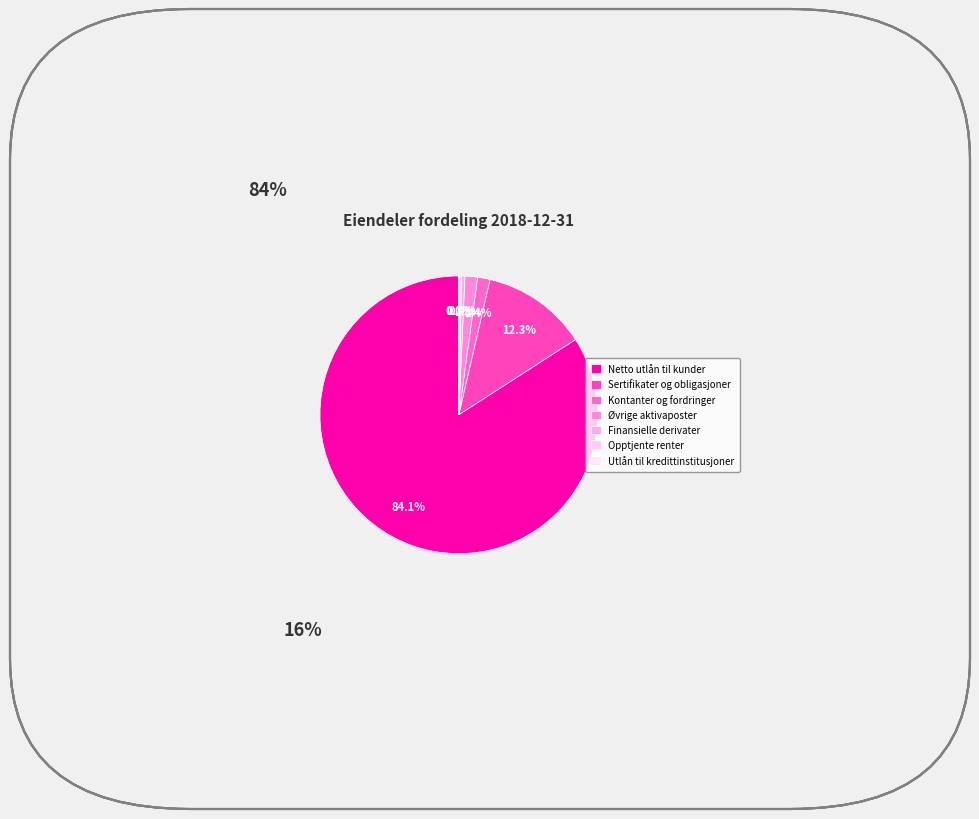

The Utlån til kredittinstitusjoner slice represents 0% of the pie. True or false?

True